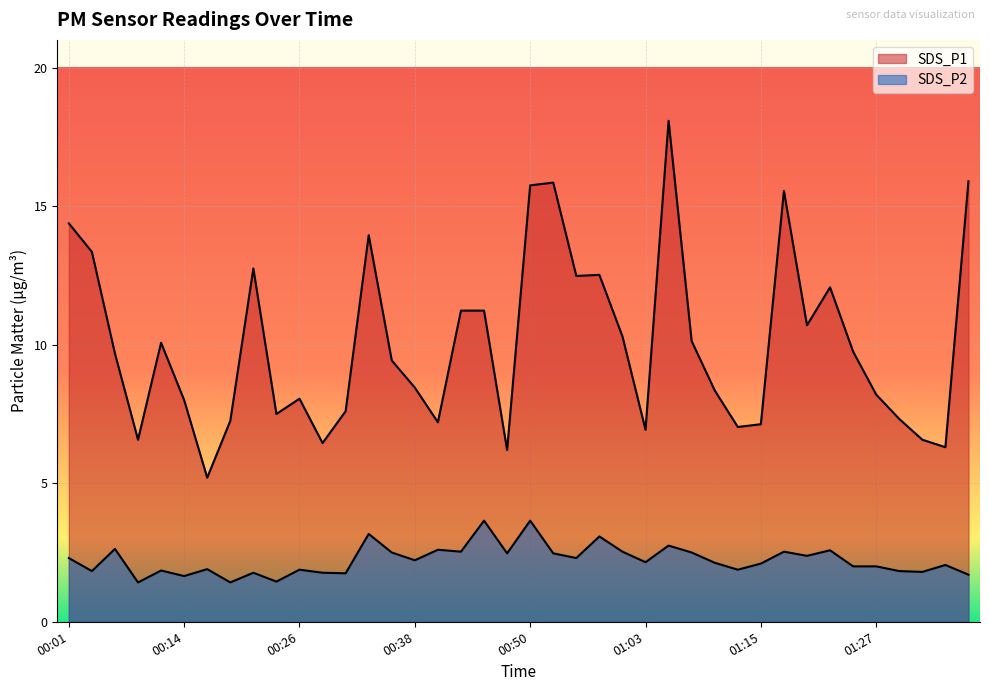

What is the spread (max minus min) of values at 00:48?

3.7